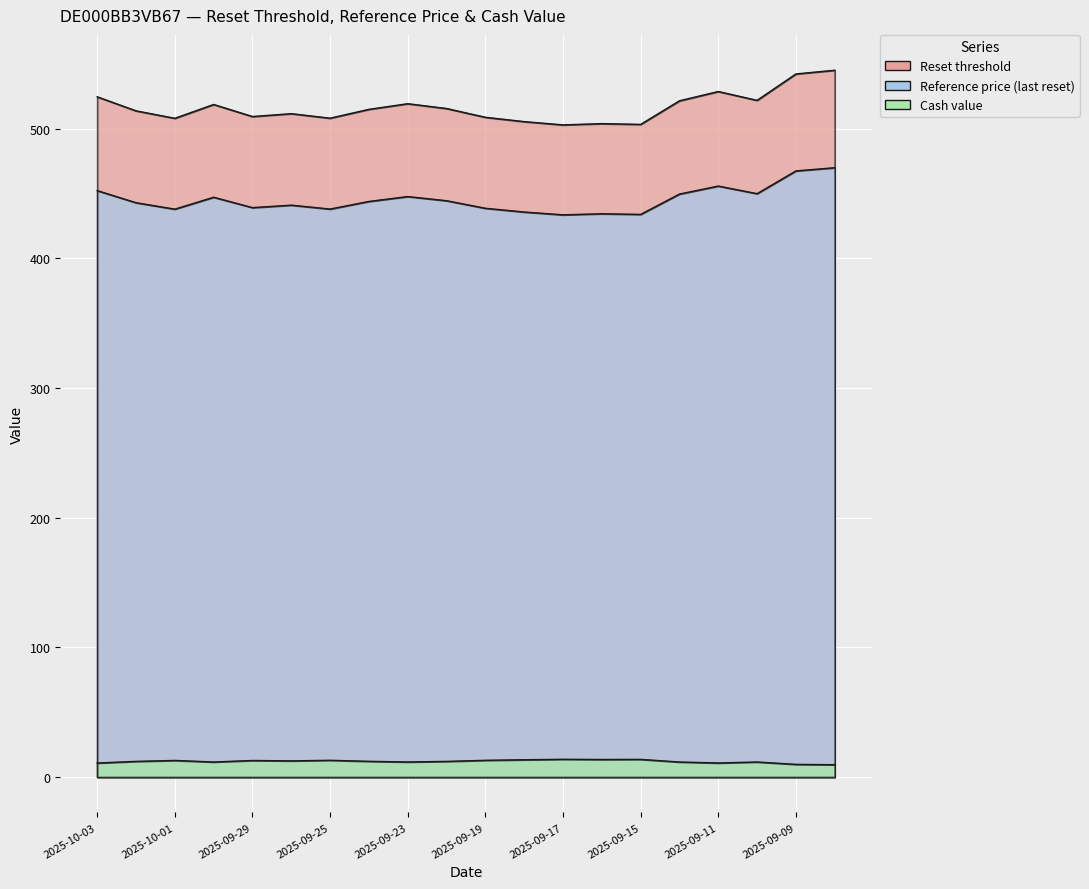

How many series are shown in this chart?

3